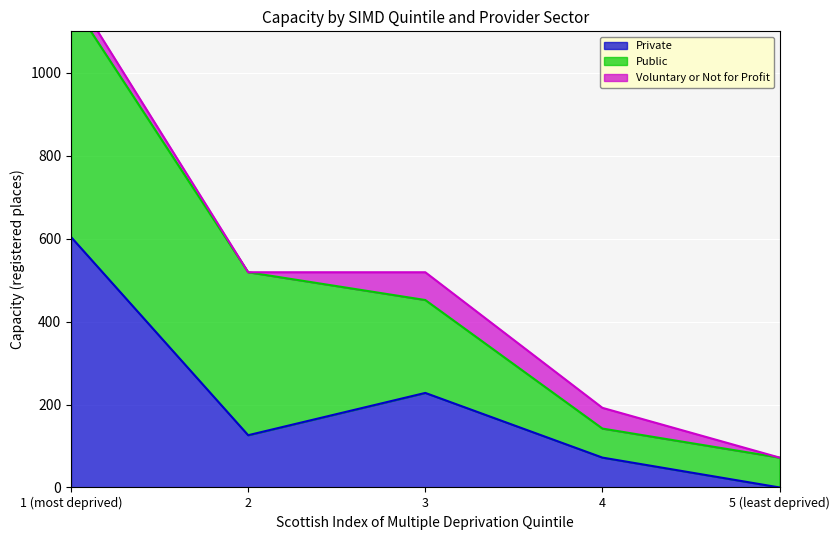

The value of Voluntary or Not for Profit at 3 is 33. True or false?

False